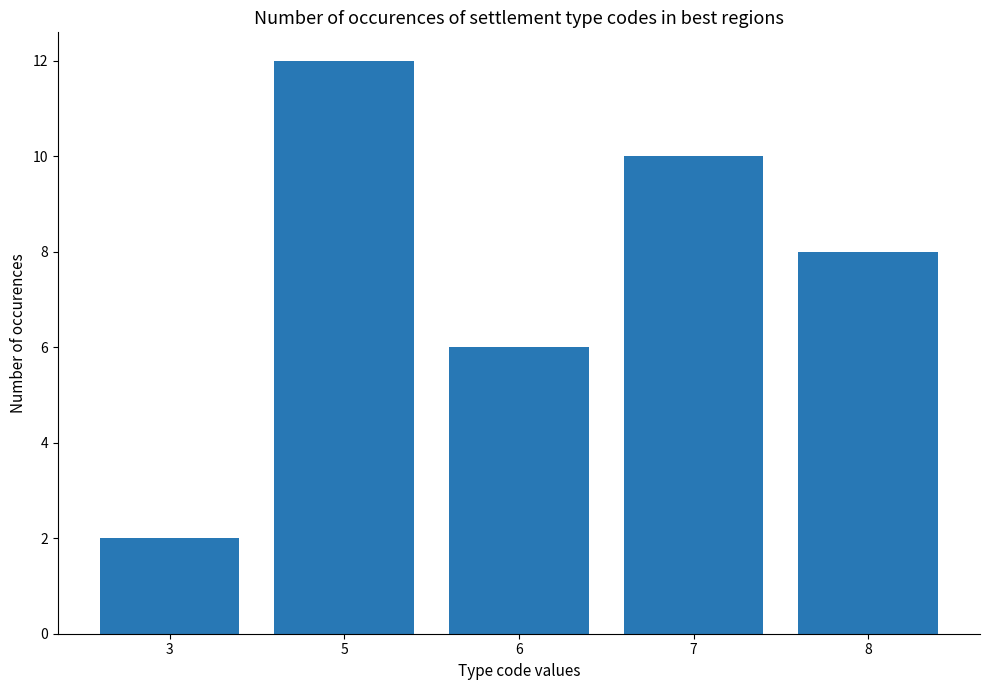

Which label corresponds to the largest value in the chart?

5